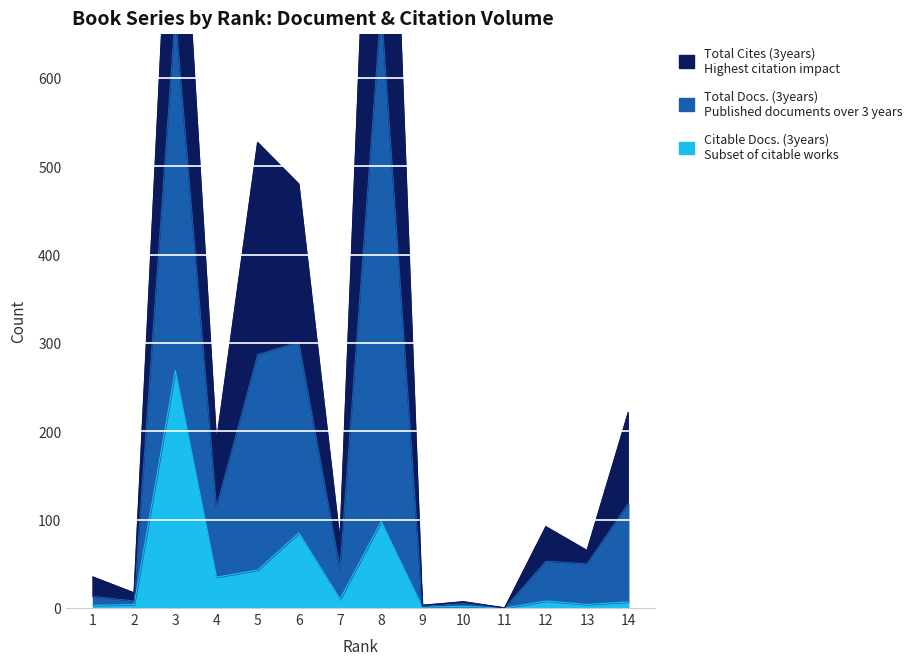

Does the chart have visible grid lines?

No